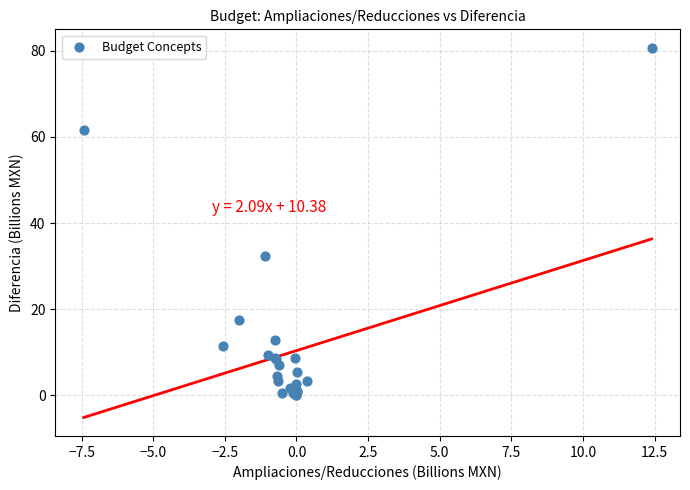

What Y value in the scatter plot is closest to 40?

32.4